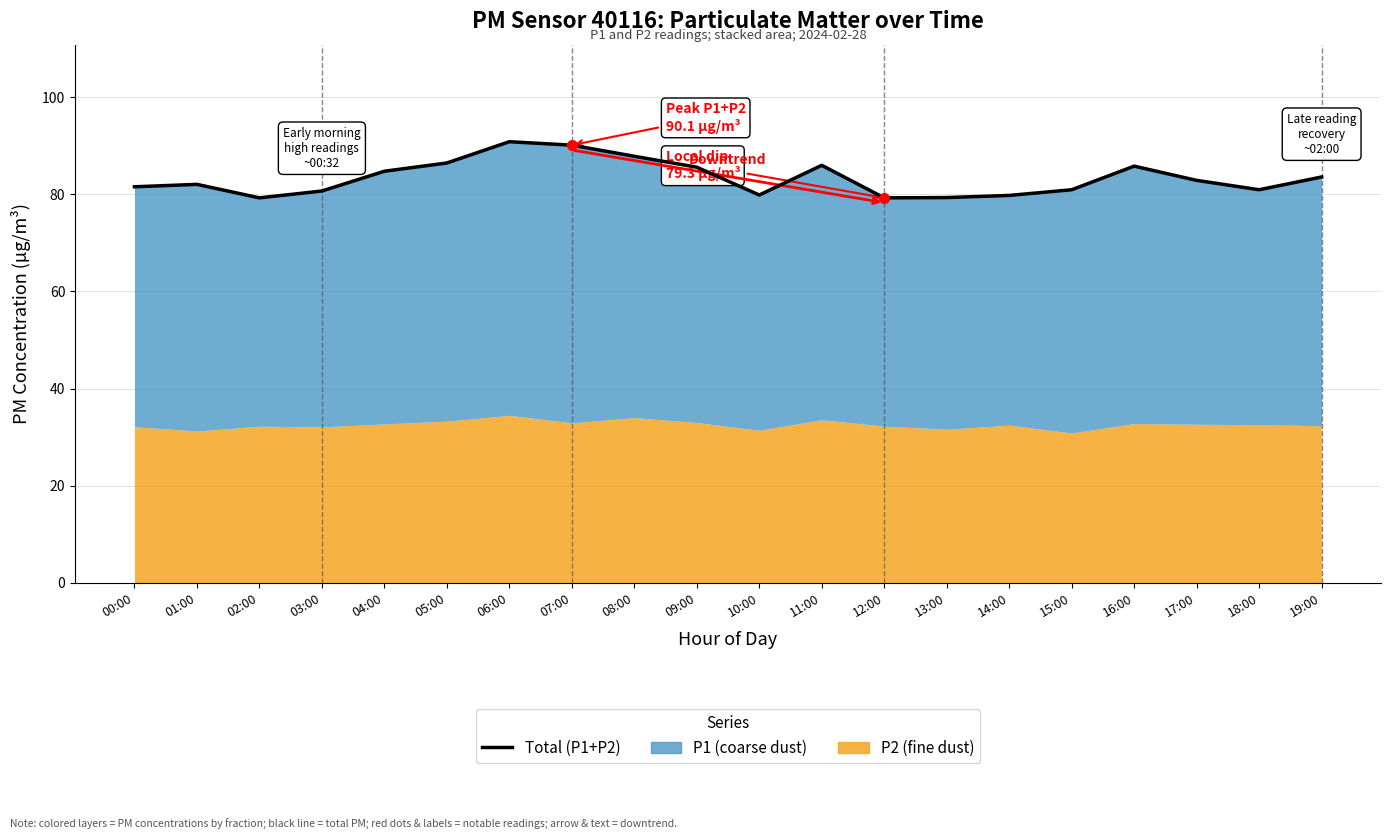

What is the greatest value displayed?

90.8